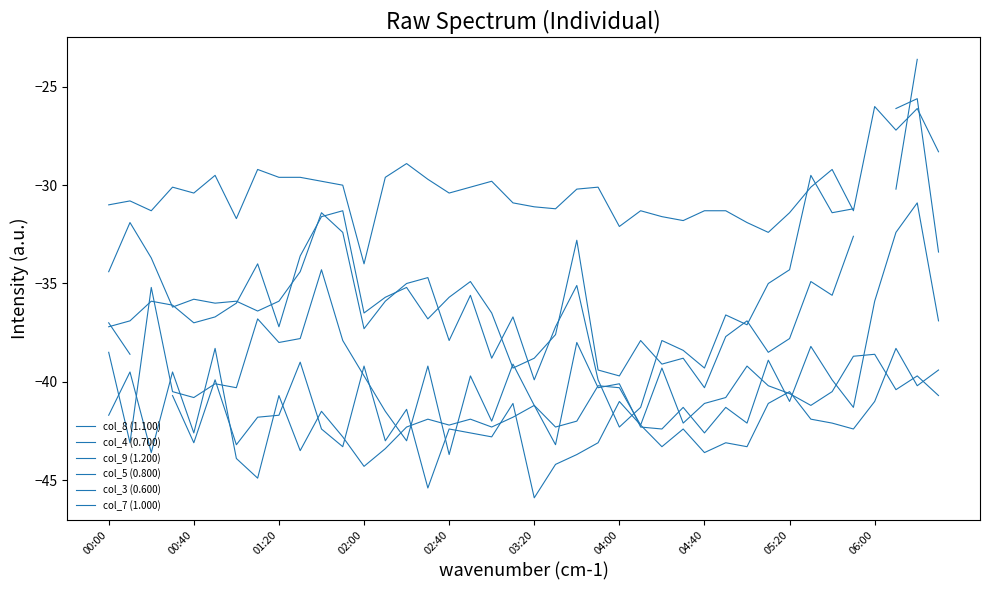

What is the difference between the col_9 (1.200) values at 01:20 and 29?

2.8